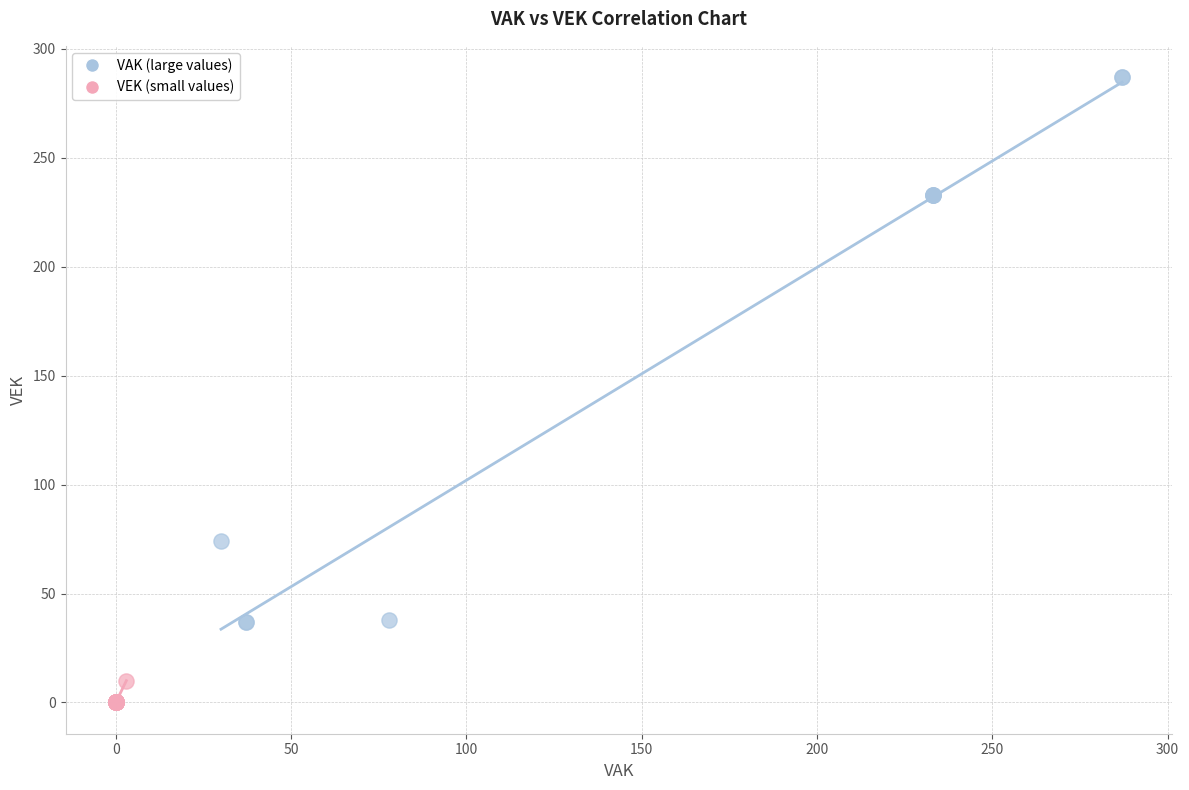

Which series reaches the minimum Y coordinate?

VEK (small values)